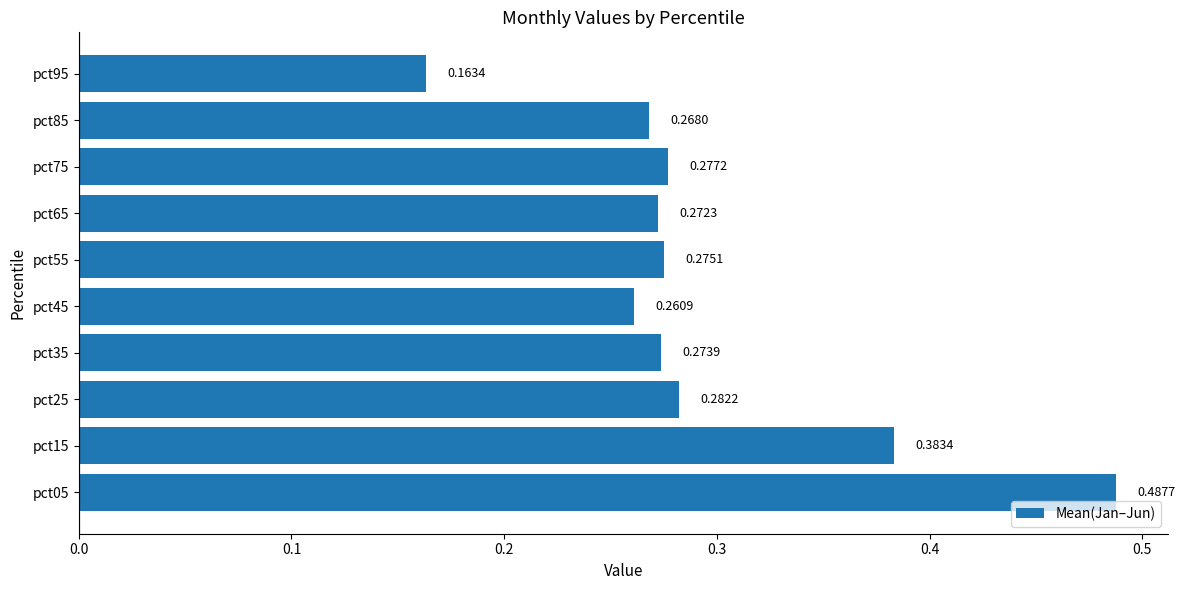

How many bars are there in total?

10